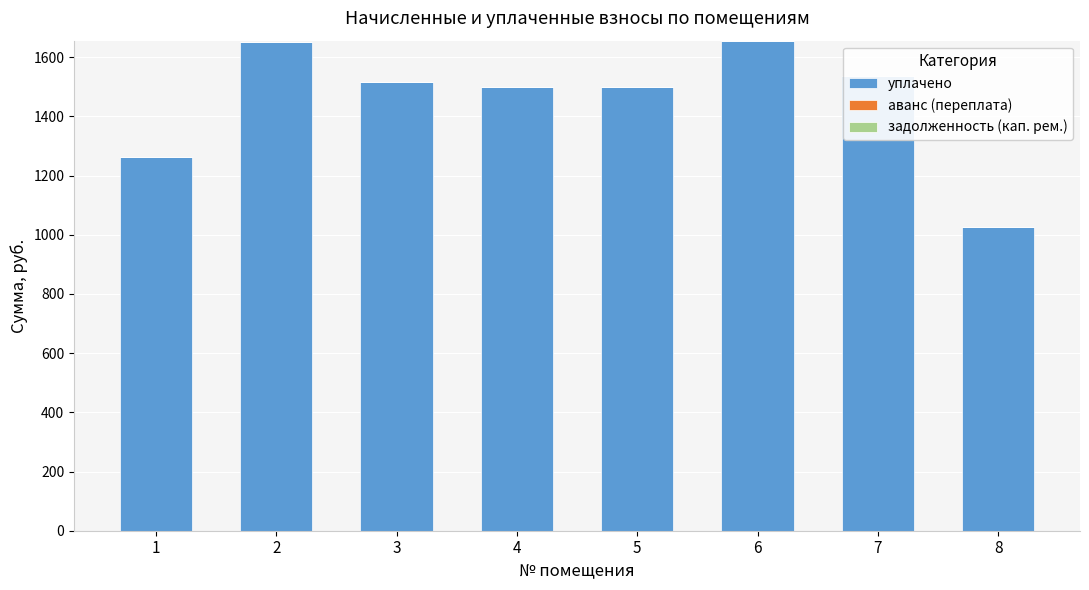

What is the average value of the аванс (переплата) series?

0.1